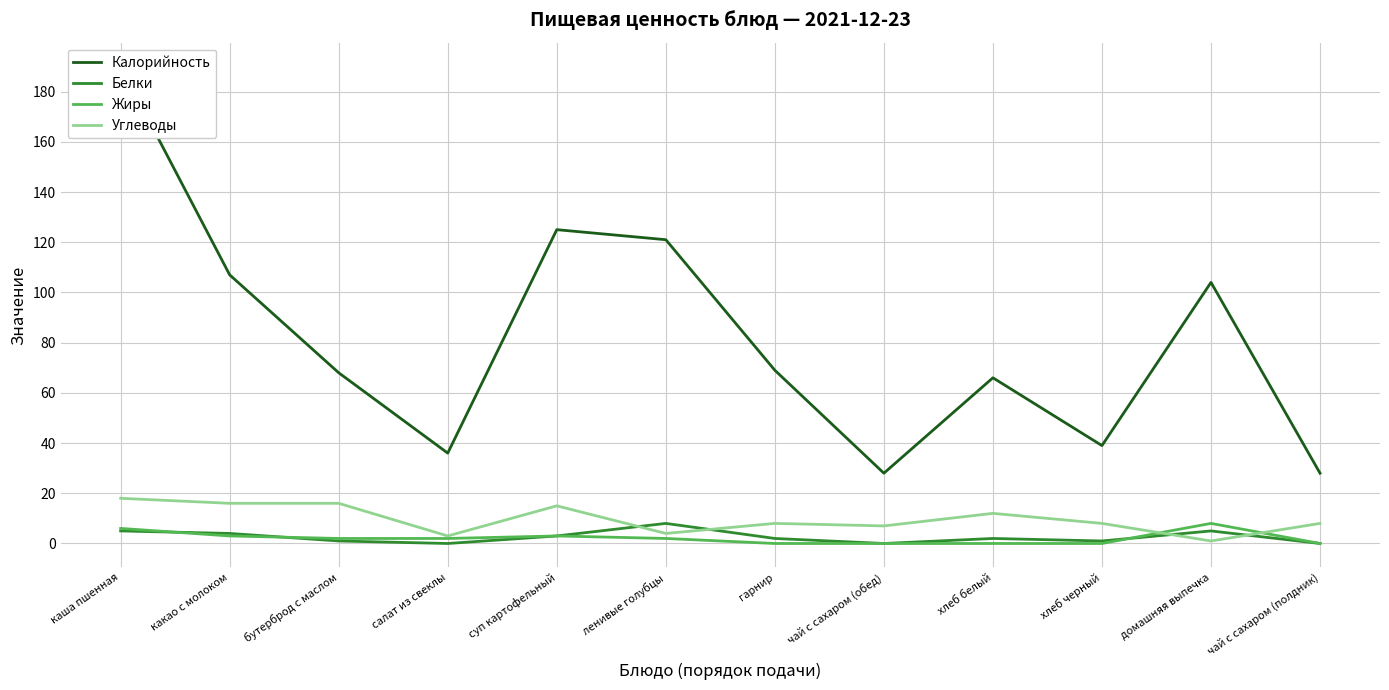

What is the difference between the second highest and second lowest values in the Углеводы series?

13